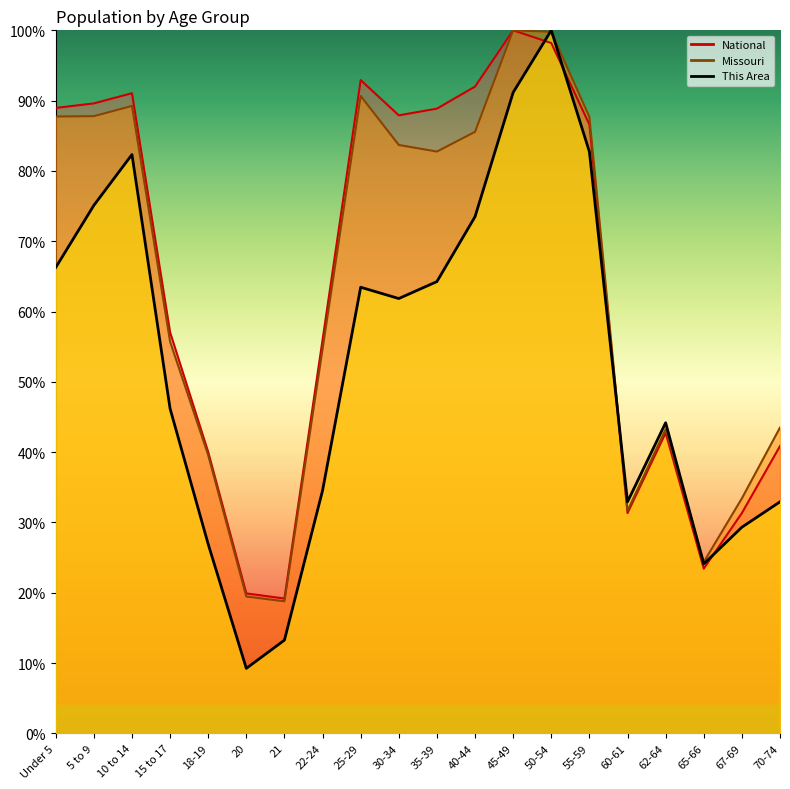

What are all the series names shown in the legend?

This Area, Missouri, National